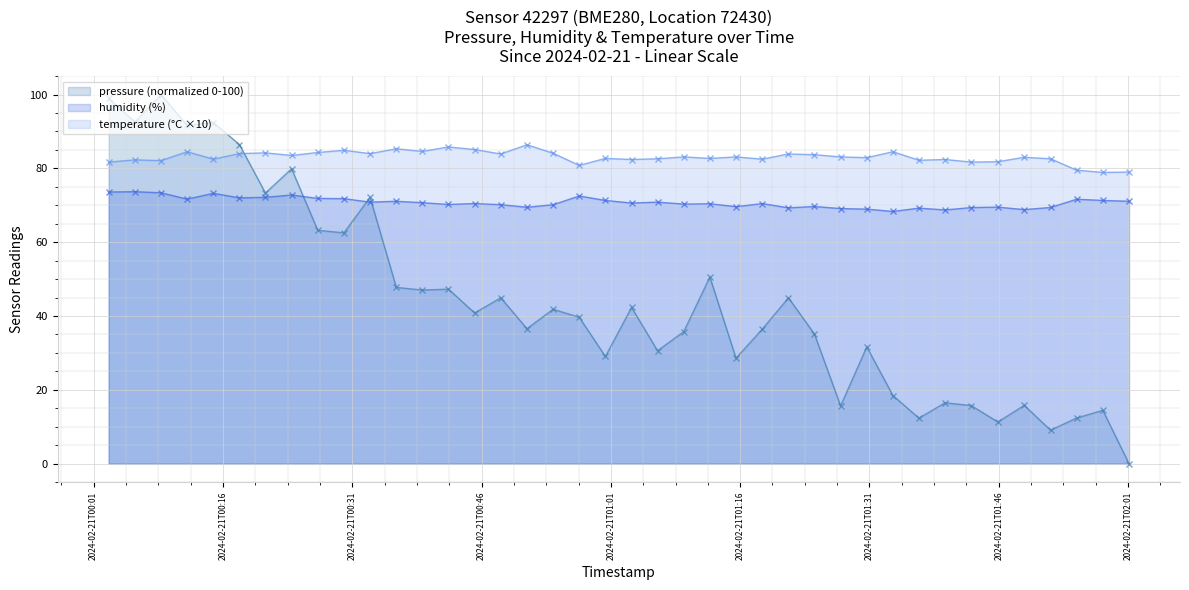

Which series has the largest range (max minus min)?

pressure (normalized 0-100)